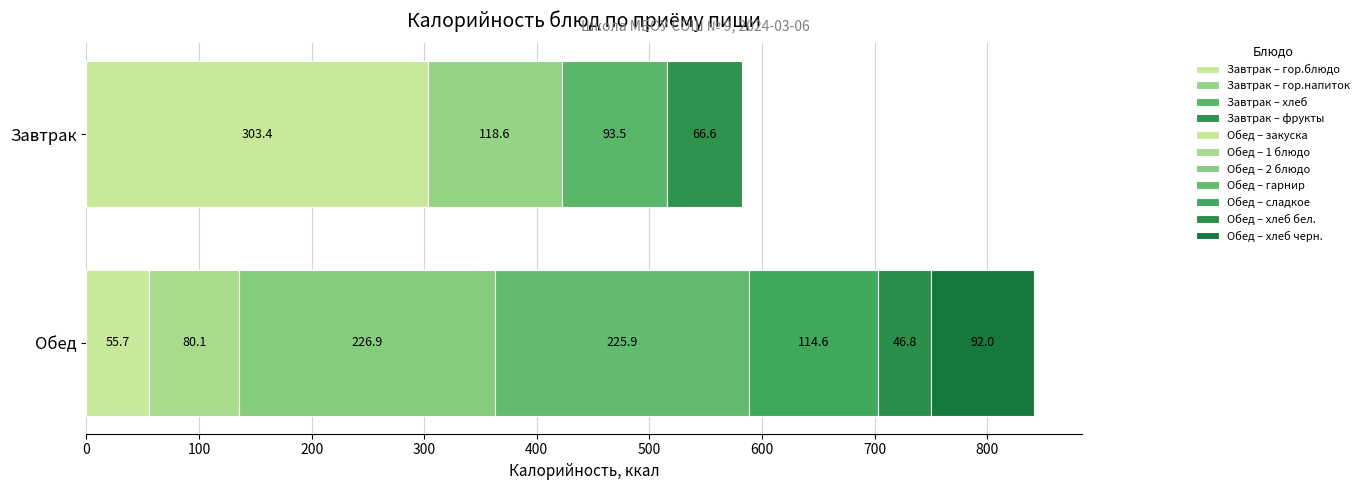

What value does the Обед series have at 2 блюдо?

226.9